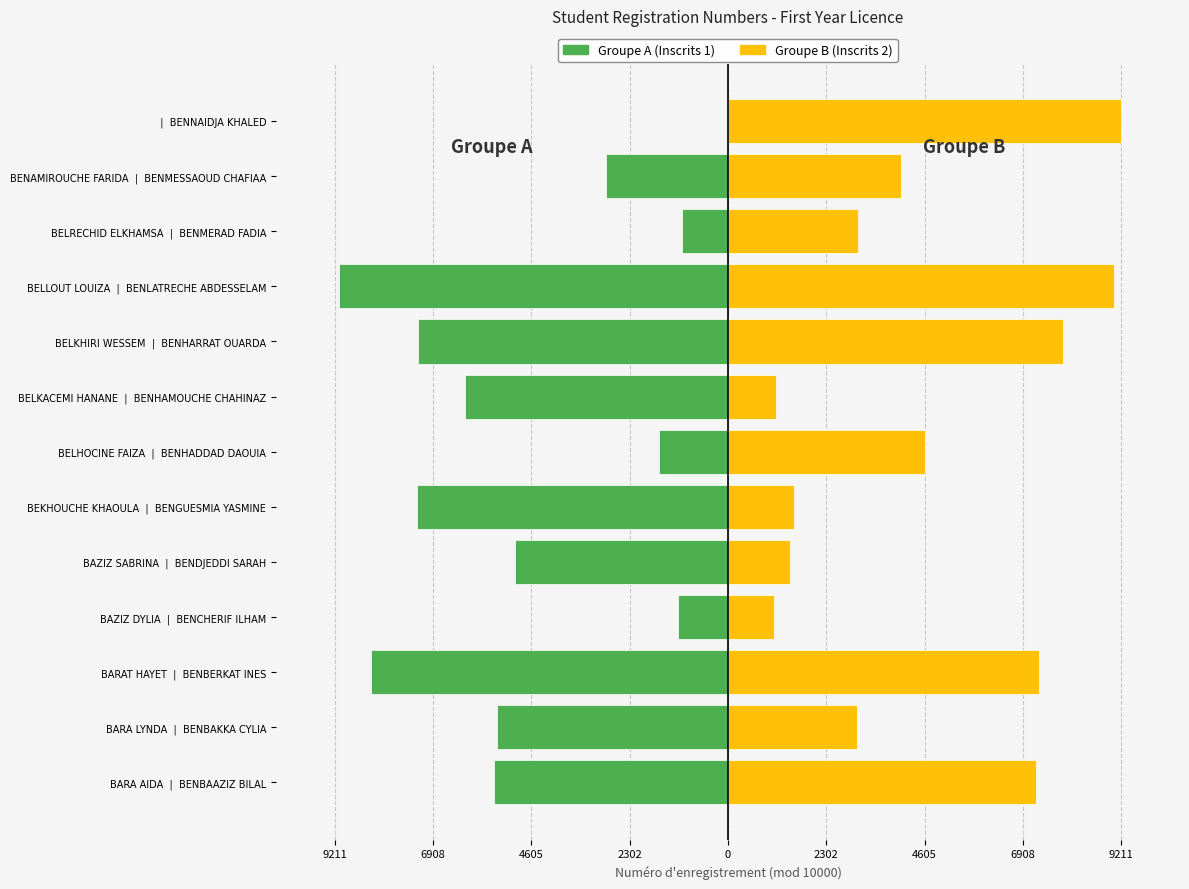

Reading left to right, what are all the values shown in this chart?

Groupe A (Inscrits 1): -5476	-5421	-8358	-1163	-4992	-7296	-1627	-6169	-7256	-9106	-1089	-2870	0
Groupe B (Inscrits 2): 7218	3020	7288	1090	1452	1551	4621	1126	7856	9045	3040	4048	9211